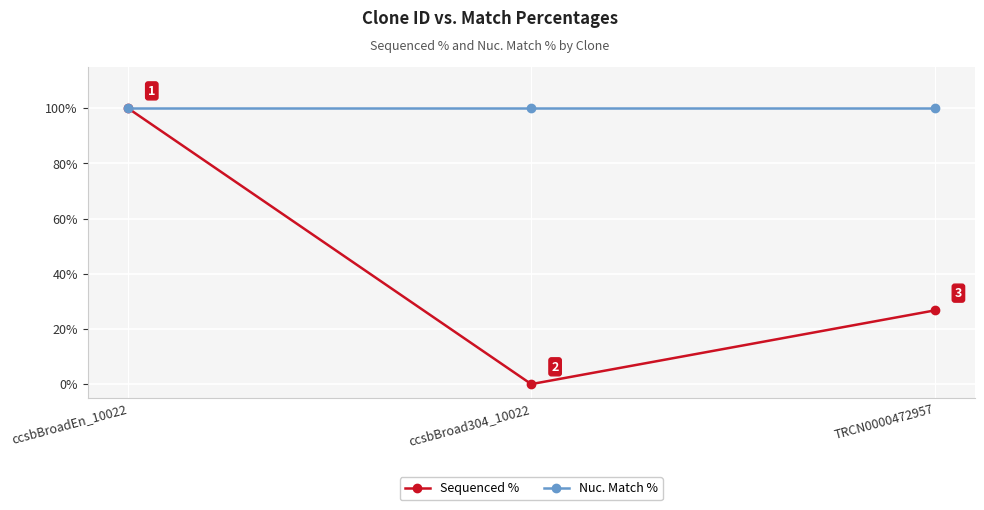

What is the average value of the Nuc. Match % series?

99.9